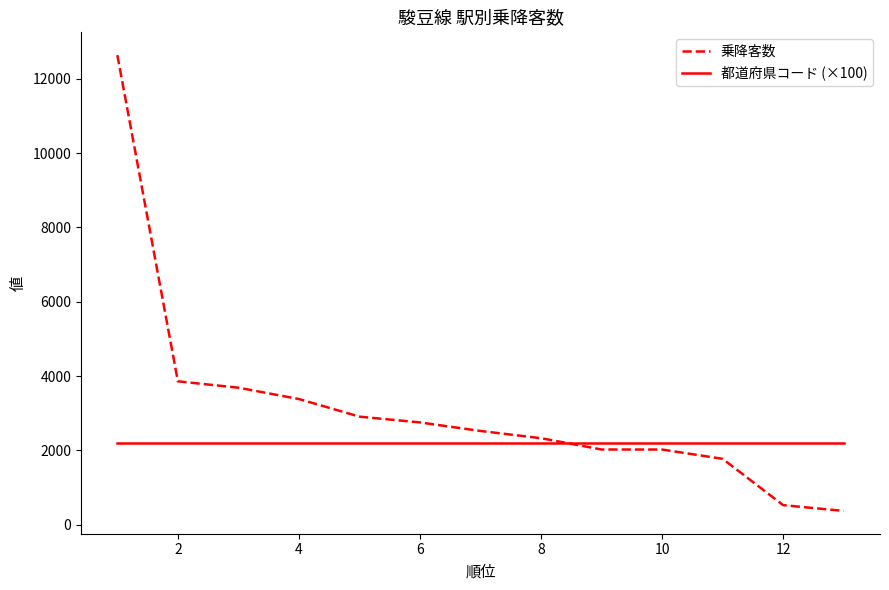

Rank the series by their average value, from lowest to highest.

都道府県コード (×100), 乗降客数